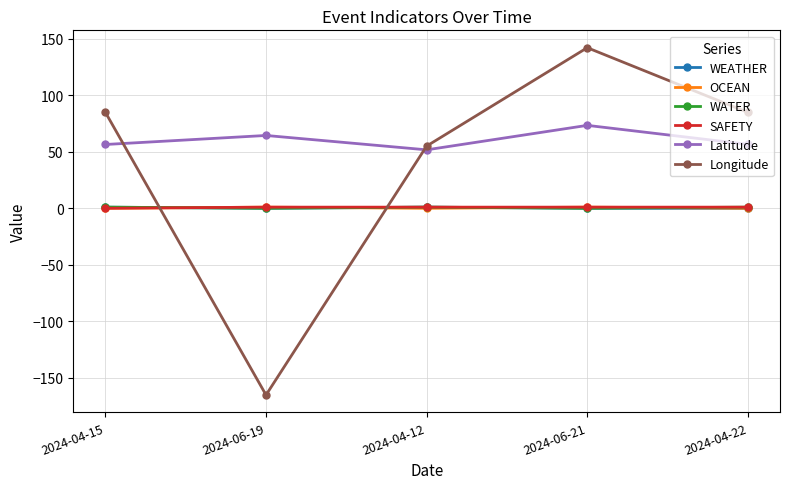

True or false: Latitude and SAFETY intersect in this chart.

False